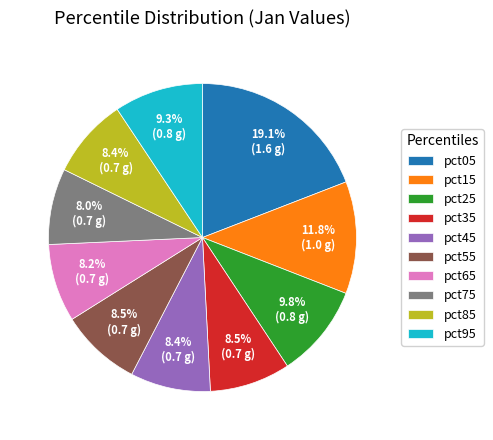

To the nearest percent, what is the combined percentage of pct25 and pct15?

22%